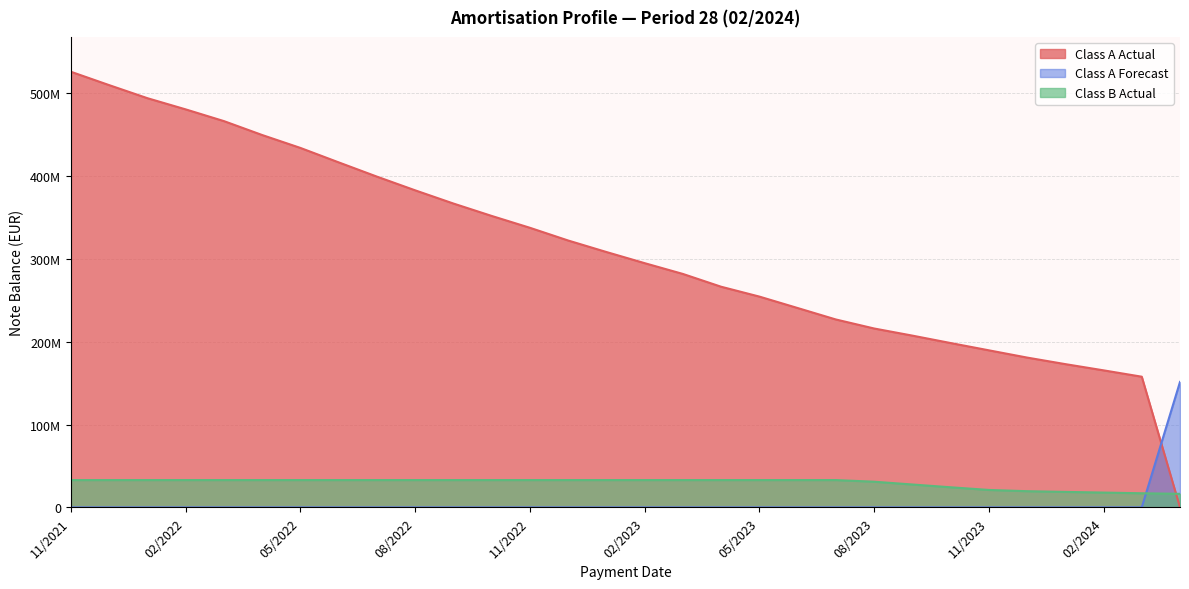

What is the difference between the maximum and minimum values in the Class A Forecast series?

151545021.2